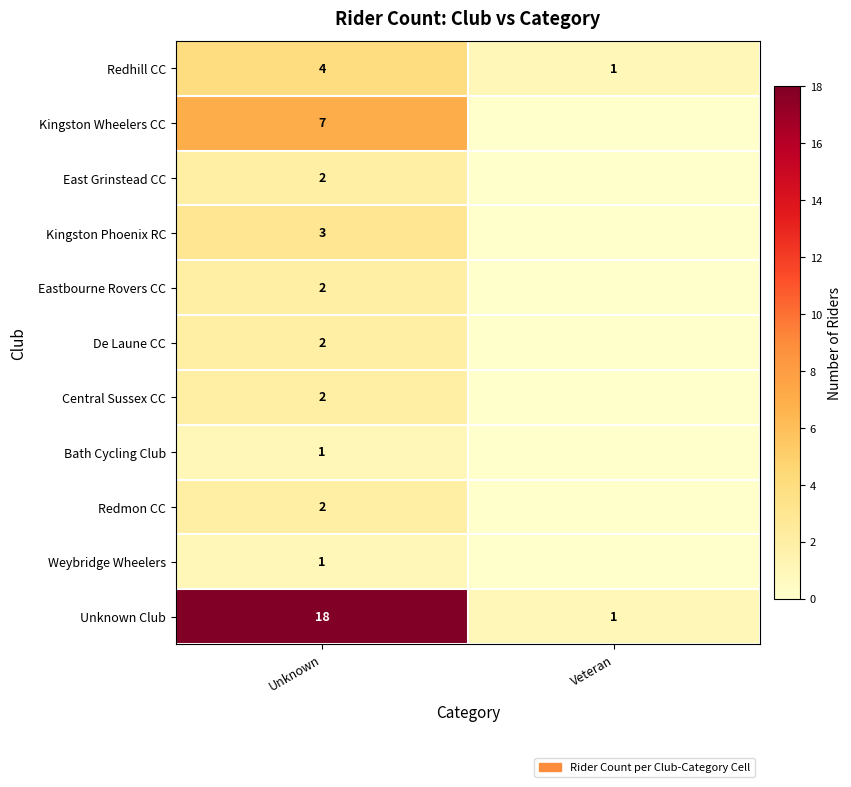

What is the difference between the Unknown Club values at Veteran and Unknown?

17